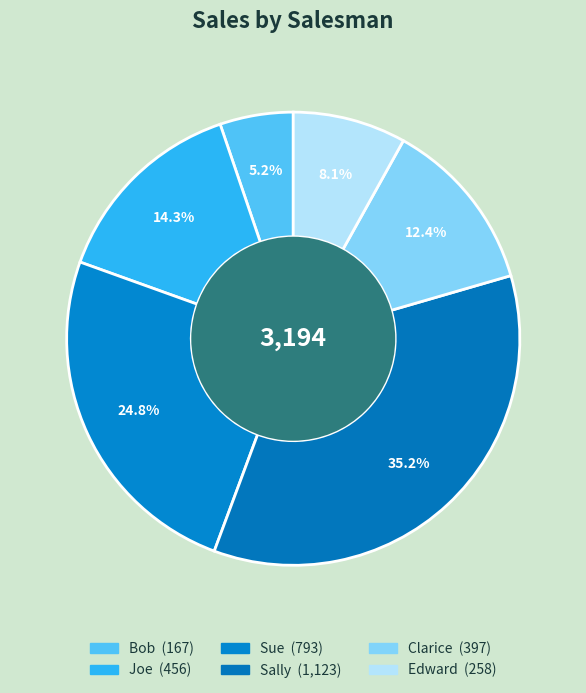

Is it true that Edward is 8% of the pie?

True